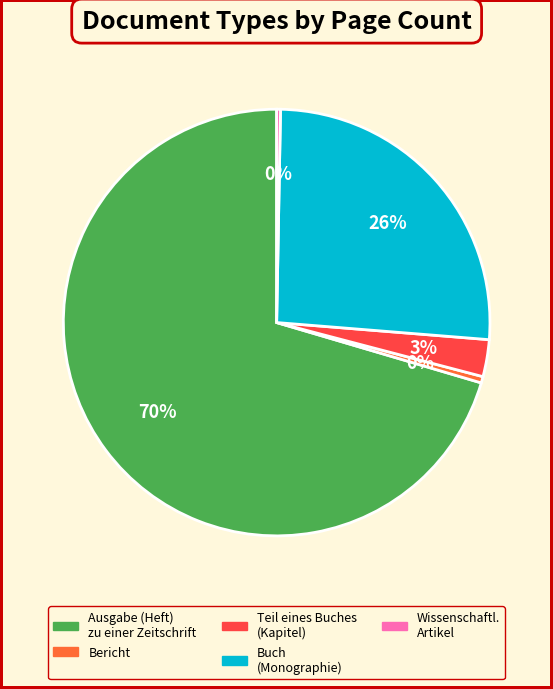

Does any single category account for the majority?

Yes